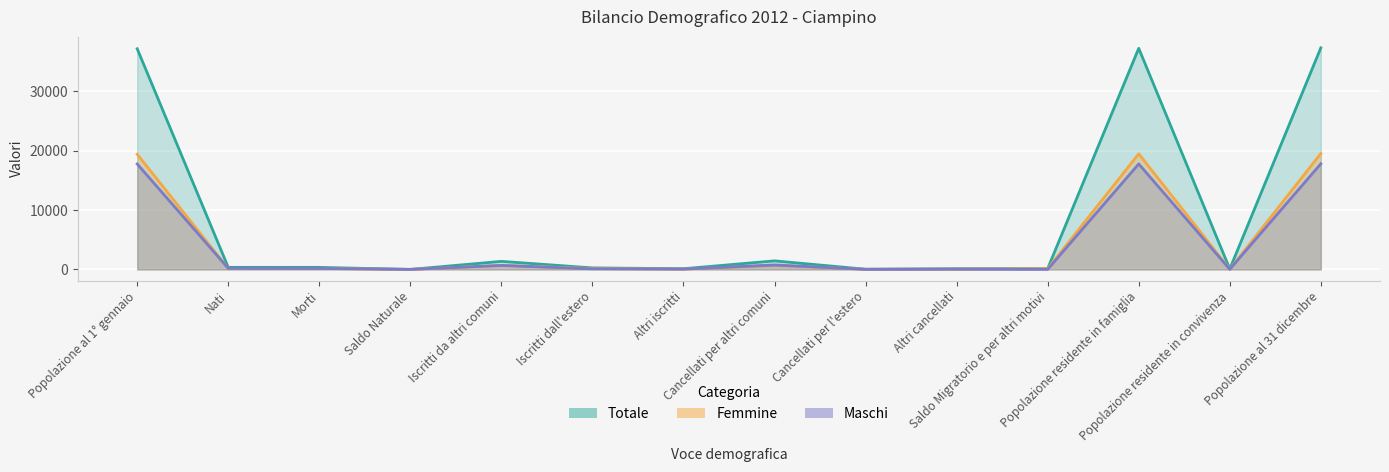

What is the greatest value displayed?

37332